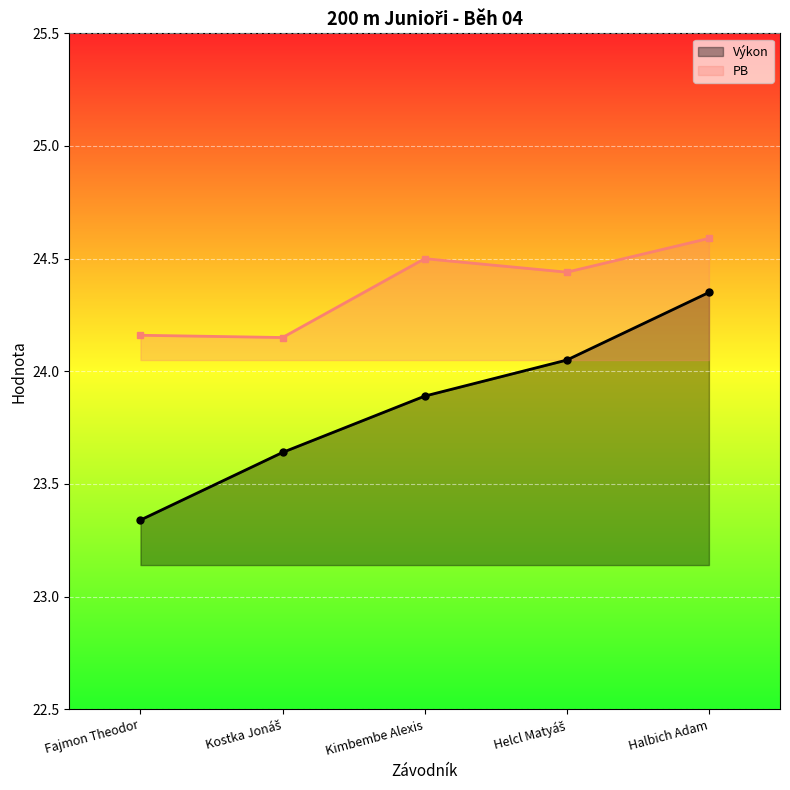

Reading left to right, what are all the values shown in this chart?

Pořadí: Fajmon Theodor=23.3	Kostka Jonáš=23.6	Kimbembe Alexis=23.9	Helcl Matyáš=24.1	Halbich Adam=24.4
PB: Fajmon Theodor=24.2	Kostka Jonáš=24.1	Kimbembe Alexis=24.5	Helcl Matyáš=24.4	Halbich Adam=24.6